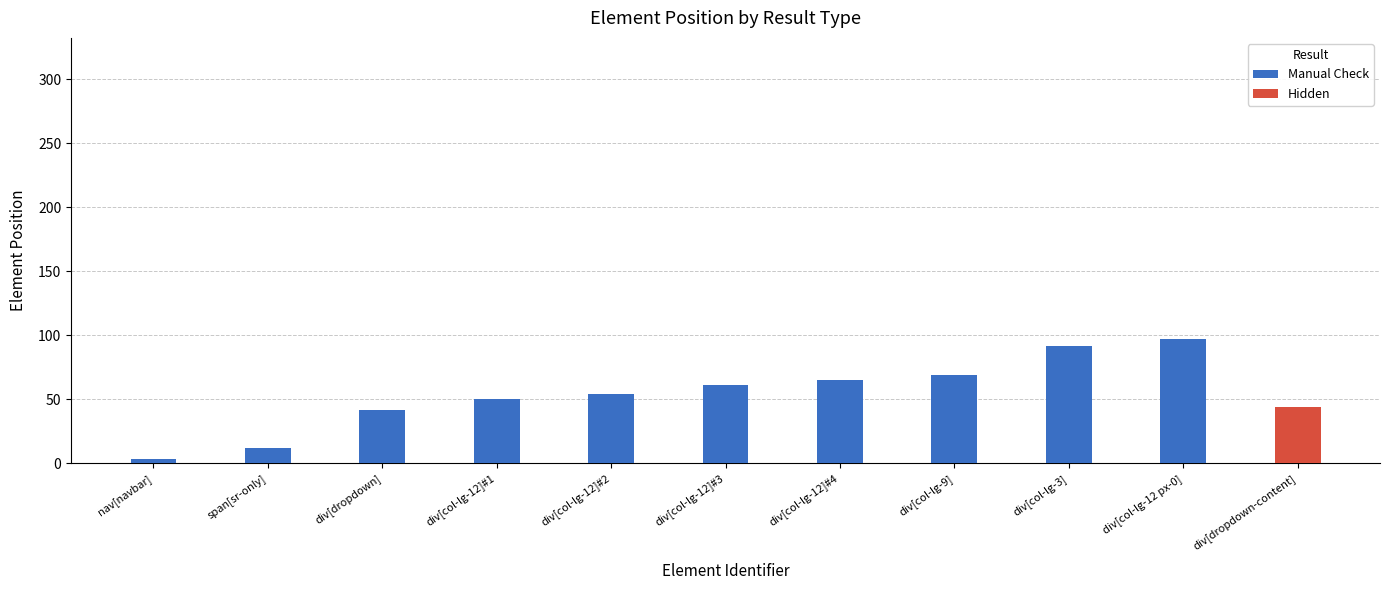

What is the difference between the maximum and minimum values?

94